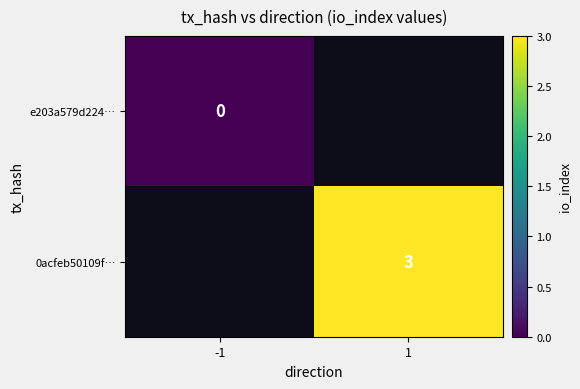

At how many categories does at least one series exceed 0?

1